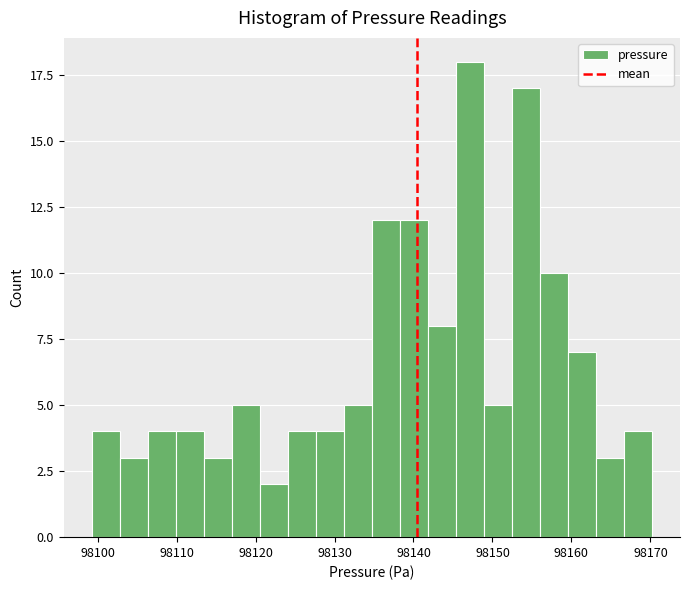

Read against the x-axis, roughly where is the centre of the tallest bar?

98147